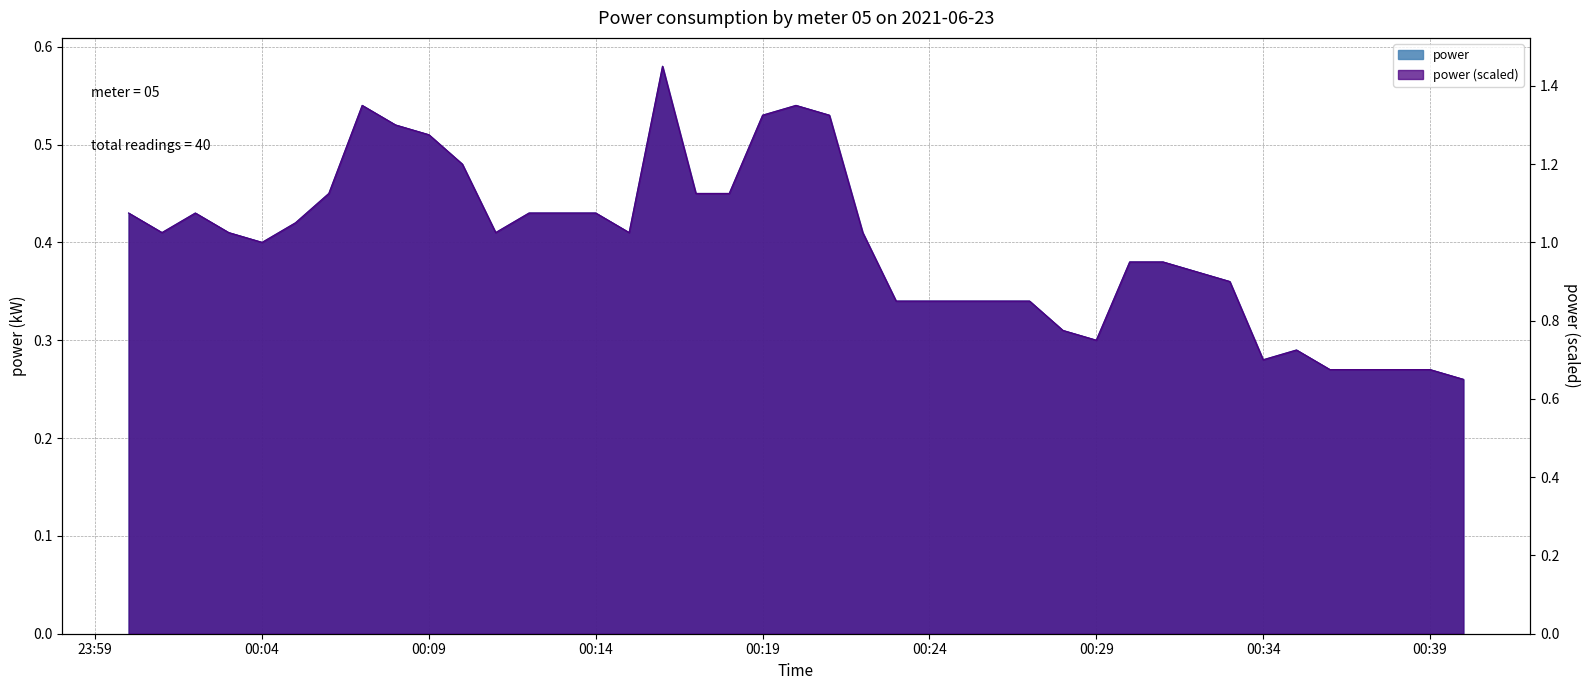

List the labels in order of value, smallest first.

2021-06-23T00:40:00, 2021-06-23T00:36:00, 2021-06-23T00:37:00, 2021-06-23T00:38:00, 2021-06-23T00:39:00, 2021-06-23T00:34:00, 2021-06-23T00:35:00, 2021-06-23T00:29:00, 2021-06-23T00:28:00, 2021-06-23T00:23:00, 2021-06-23T00:24:00, 2021-06-23T00:25:00, 2021-06-23T00:27:00, 2021-06-23T00:33:00, 2021-06-23T00:32:00, 2021-06-23T00:30:00, 2021-06-23T00:31:00, 2021-06-23T00:04:00, 2021-06-23T00:01:00, 2021-06-23T00:03:00, 2021-06-23T00:11:00, 2021-06-23T00:15:00, 2021-06-23T00:22:00, 2021-06-23T00:05:00, 2021-06-23T00:00:00, 2021-06-23T00:02:00, 2021-06-23T00:12:00, 2021-06-23T00:13:00, 2021-06-23T00:14:00, 2021-06-23T00:06:00, 2021-06-23T00:17:00, 2021-06-23T00:18:00, 2021-06-23T00:10:00, 2021-06-23T00:09:00, 2021-06-23T00:08:00, 2021-06-23T00:19:00, 2021-06-23T00:21:00, 2021-06-23T00:07:00, 2021-06-23T00:20:00, 2021-06-23T00:16:00